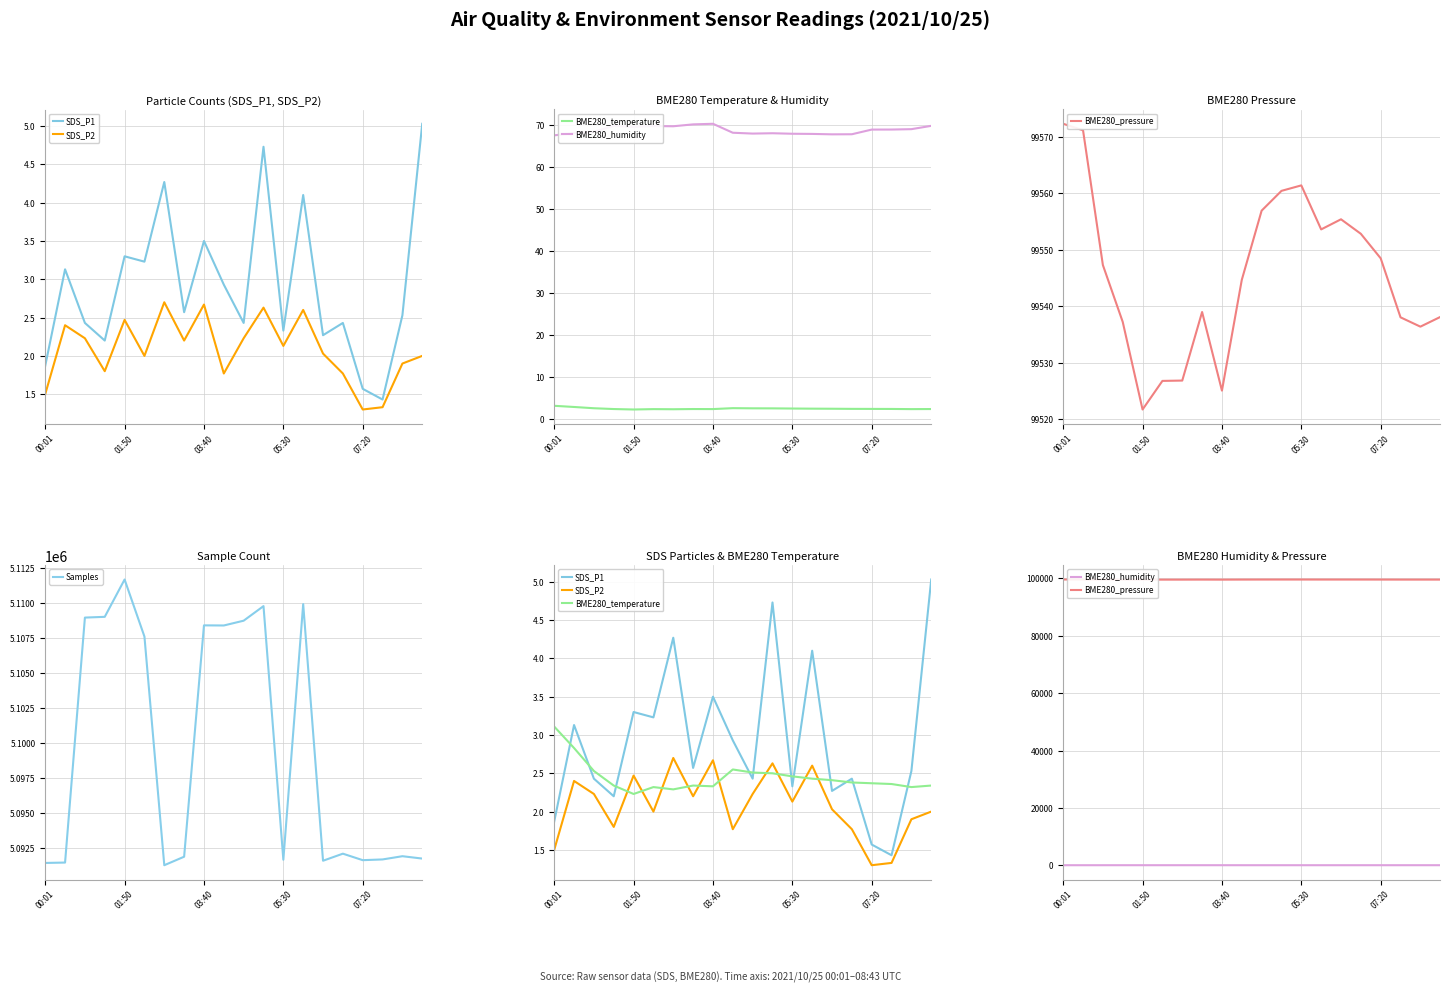

What is the difference between the maximum and minimum values in the SDS_P2 series?

1.4